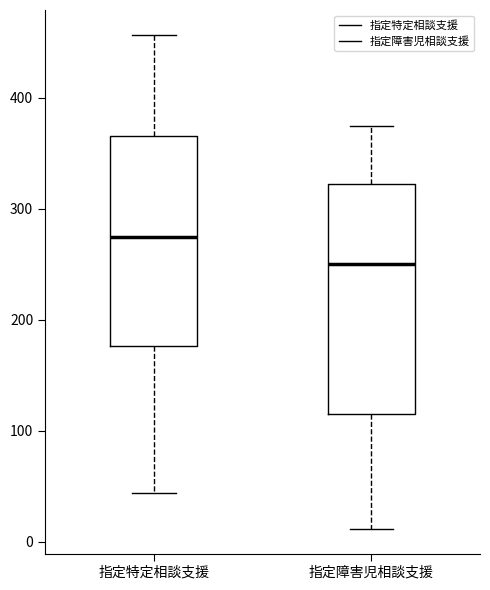

Reading left to right, transcribe this box plot: for each box, give where its median line is, the range the box spans, and where its two whiskers end, as read against the y-axis. The values are not printed on the chart, so give them approximately, as read against the axis.

指定特定相談支援: median 280, box 180 to 370, whiskers 40 to 460
指定障害児相談支援: median 250, box 120 to 320, whiskers 10 to 380